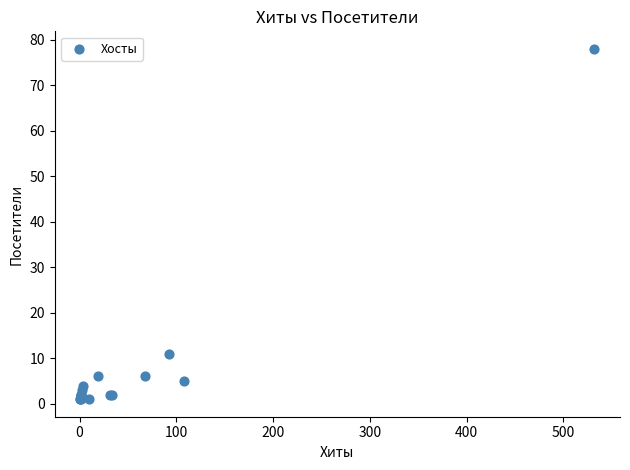

What Y value in the scatter plot is closest to 39?

11